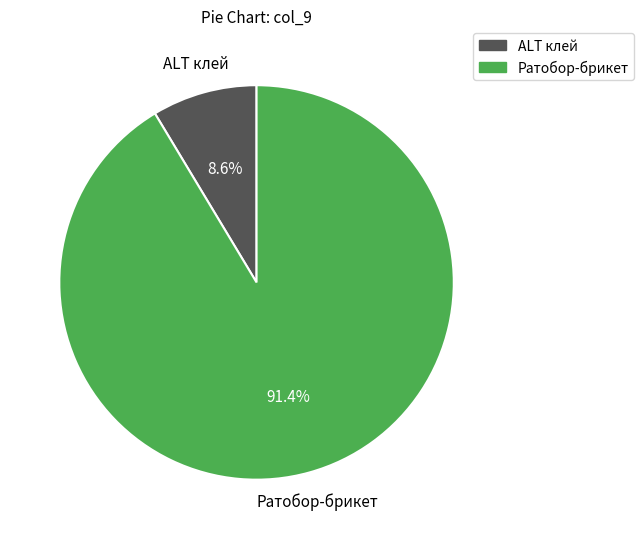

How many segments does this pie chart have?

2